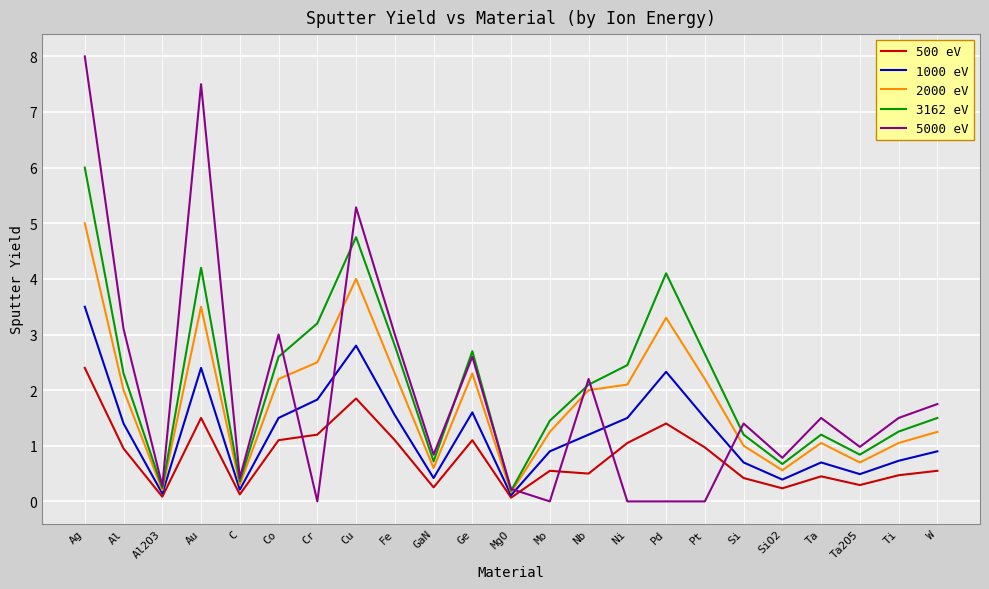

What is the maximum value shown in the chart?

8.0